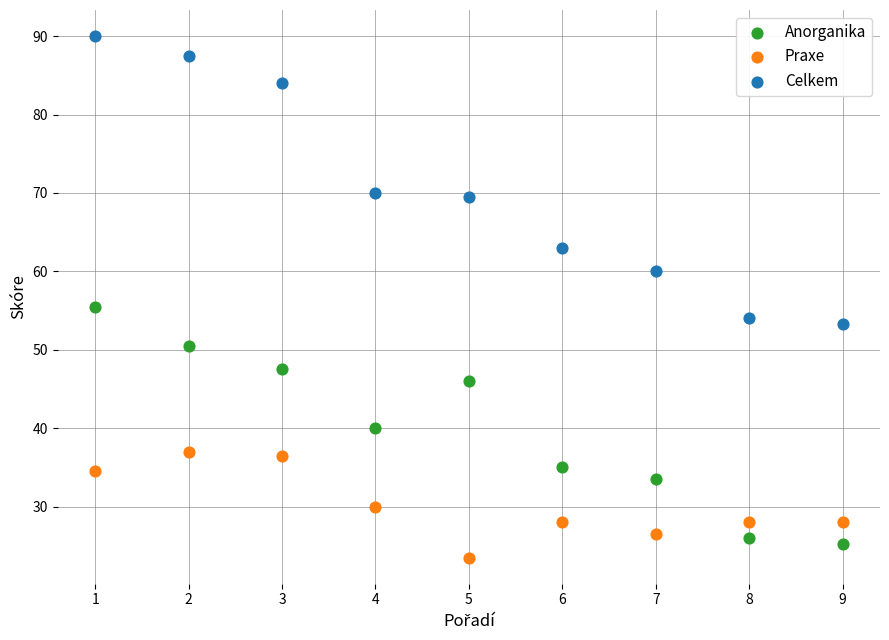

Which series reaches the minimum Y coordinate?

Praxe